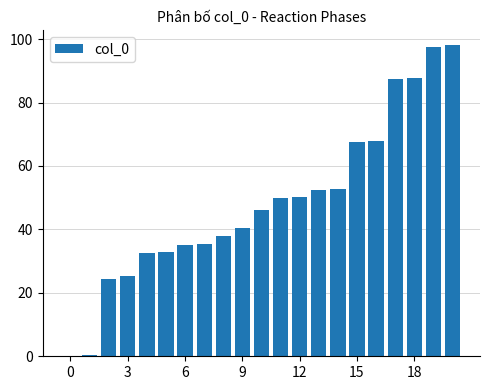

What is the maximum value shown in the chart?

98.0